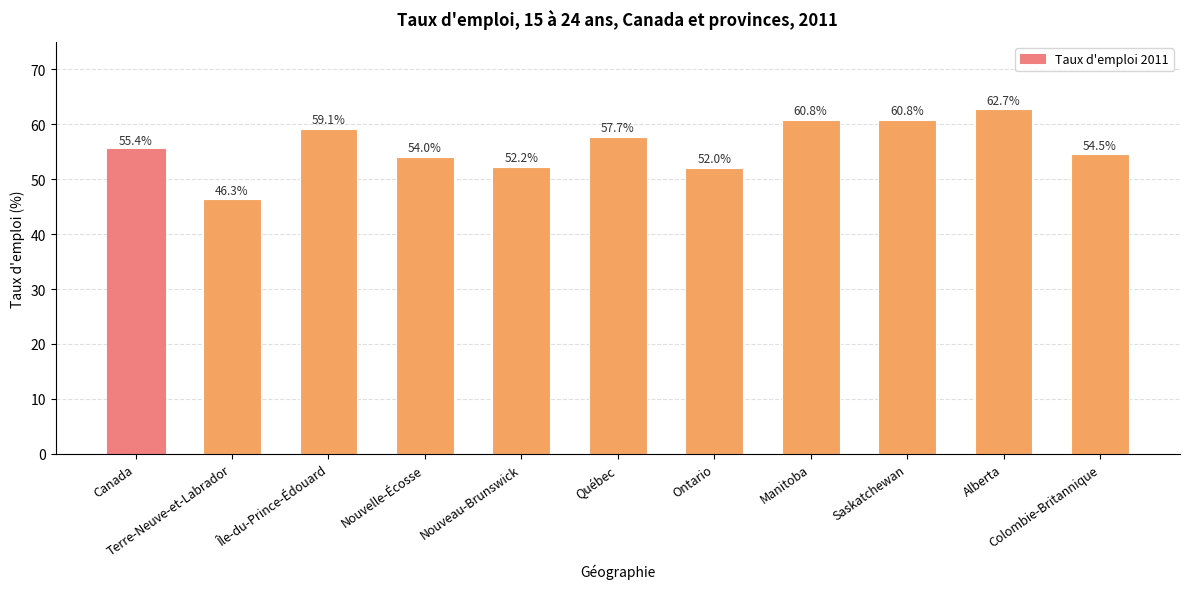

What position from the right is Québec?

6